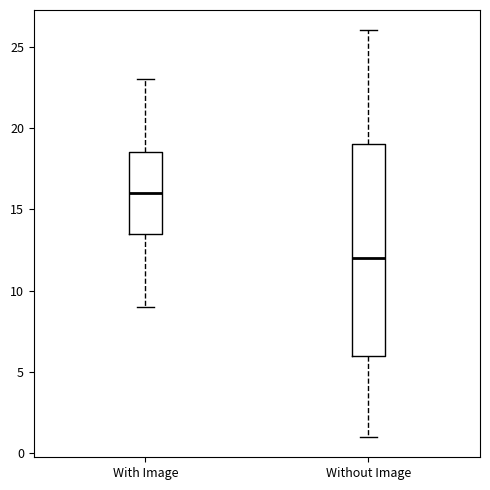

Reading left to right, transcribe this box plot: for each box, give where its median line is, the range the box spans, and where its two whiskers end, as read against the y-axis. The values are not printed on the chart, so give them approximately, as read against the axis.

With Image: median 16.0, box 13.5 to 18.5, whiskers 9.0 to 23.0
Without Image: median 12.0, box 6.0 to 19.0, whiskers 1.0 to 26.0